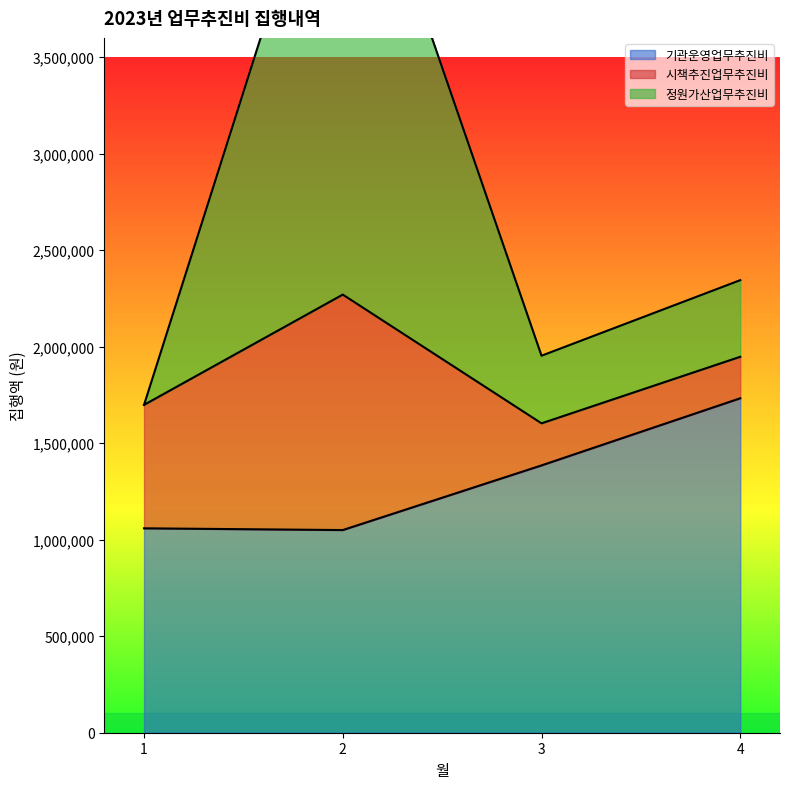

True or false: 기관운영업무추진비 has a value of 1059000 at 1.

True